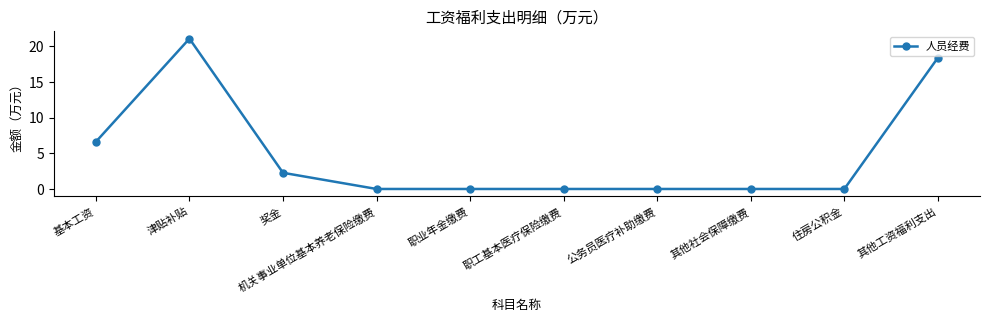

Reading right to left, list all the values displayed in this chart.

18.4	0.0	0.0	0.0	0.0	0.0	0.0	2.3	21.1	6.6